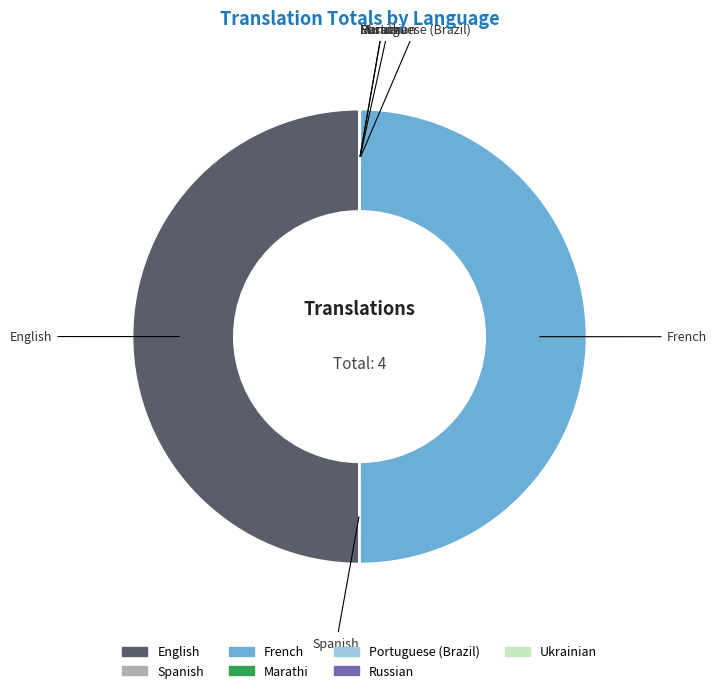

True or false: English accounts for 58% of the total.

False